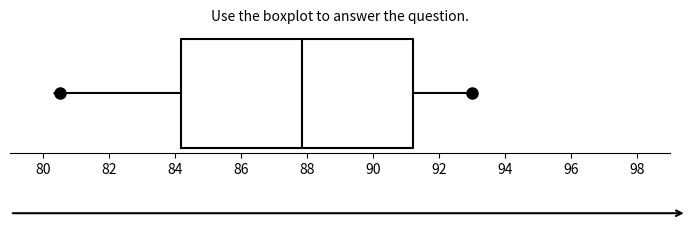

Read this box plot against the x-axis: the position of the median line, the range covered by the box, and the ends of both whiskers. The values are not printed on the chart, so give them approximately, as read against the axis.

median 87.8, box 84.2 to 91.2, whiskers 80.6 to 93.0